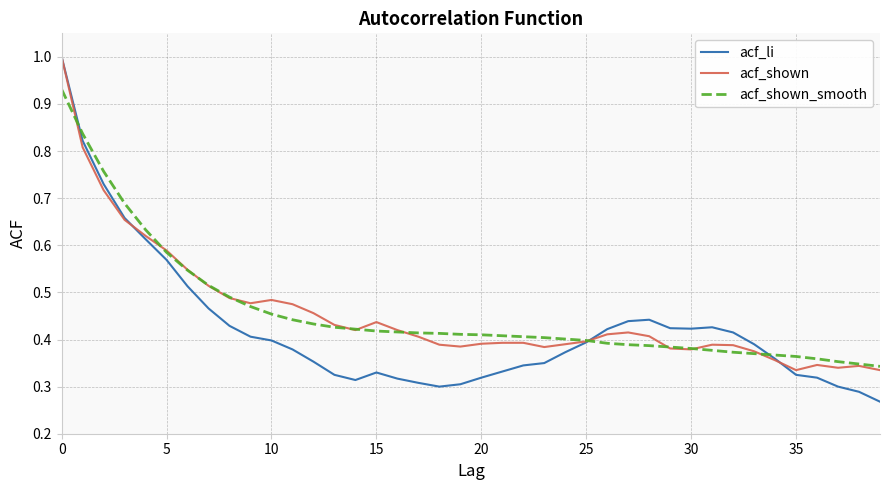

Which series has the largest range (max minus min)?

acf_li